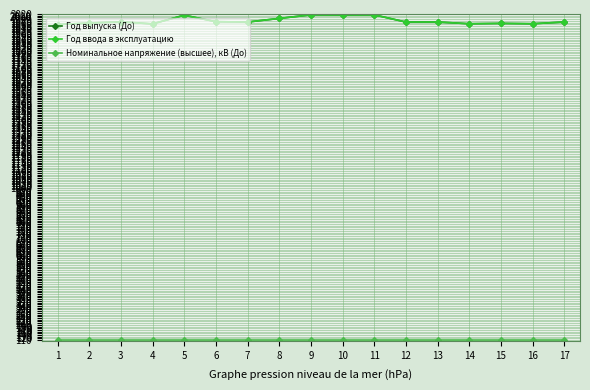

The value of Год ввода в эксплуатацию at 17 is 1096. True or false?

False